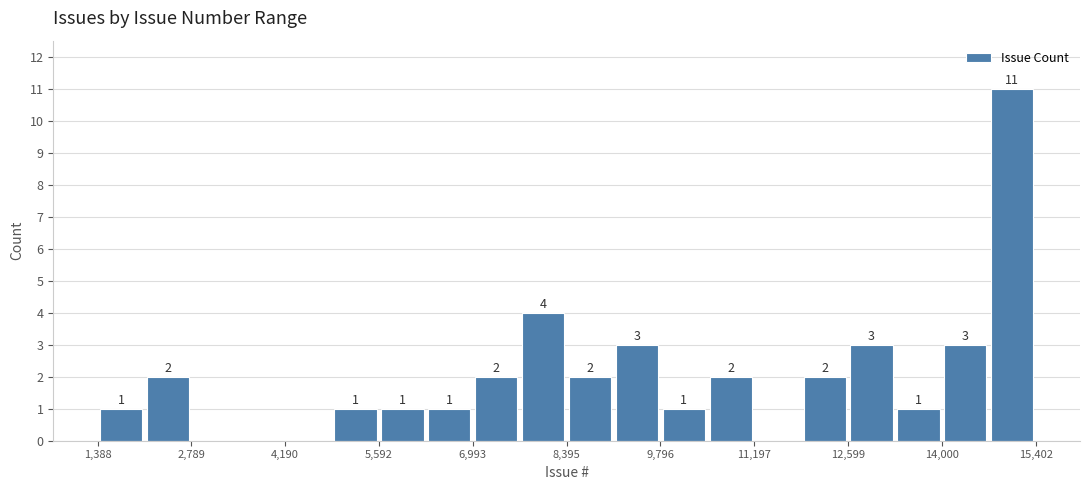

Around what value on the x-axis is the tallest bar? Give the approximate position of its centre, as read against the axis.

15000